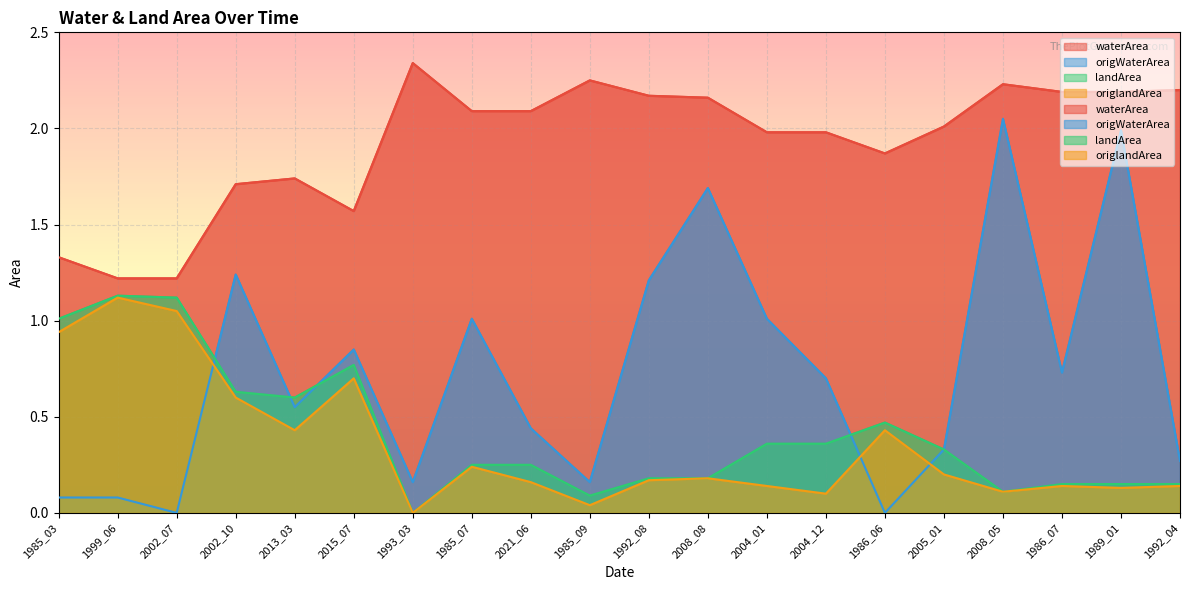

How many lines are shown in the chart?

4